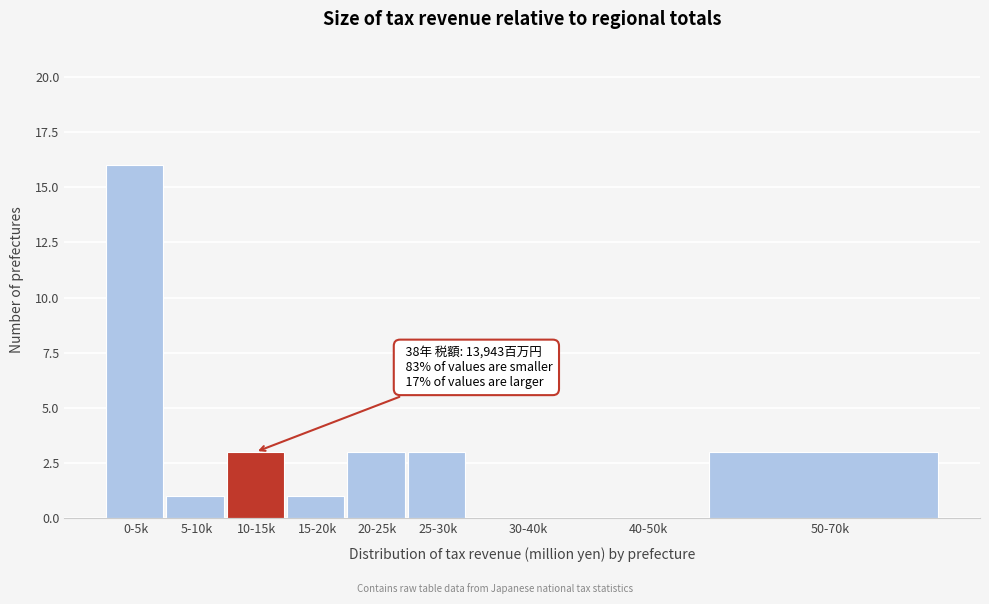

Reading left to right, list all the values displayed in this chart.

0-5k=16	5-10k=1	10-15k=3	15-20k=1	20-25k=3	25-30k=3	30-40k=0	40-50k=0	50-70k=3